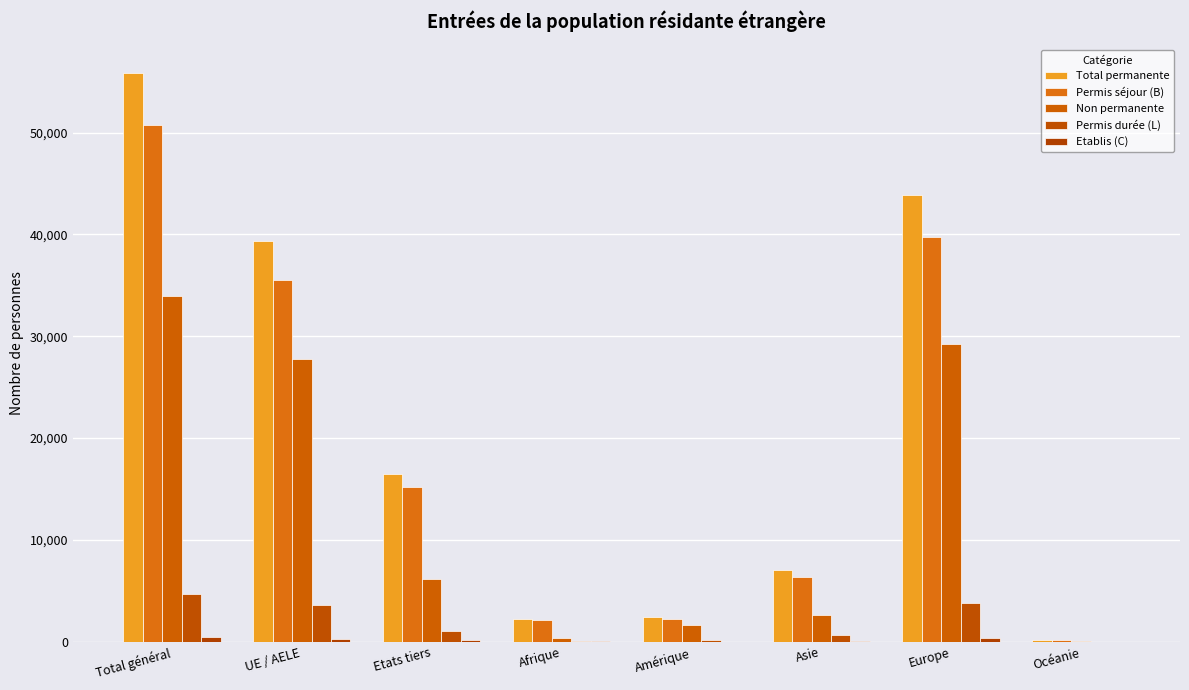

Count the number of data series in this chart.

5